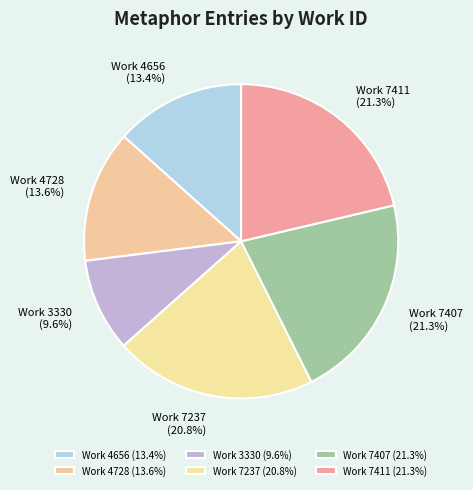

What percentage do Work 7407 (21.3%) and Work 3330 (9.6%) together represent?

30.9%